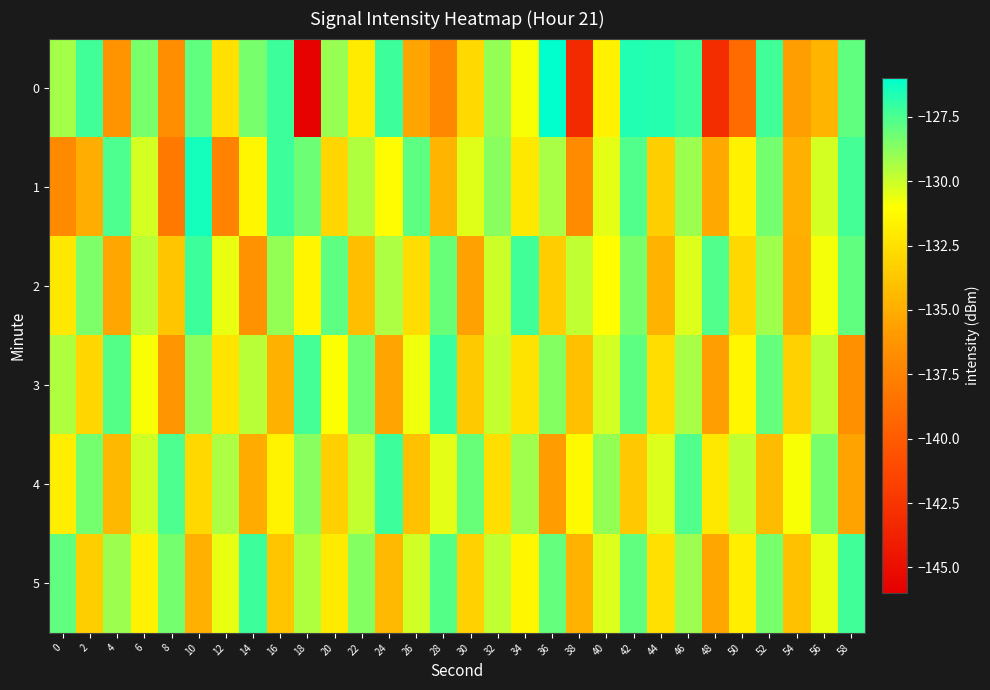

Which series has the largest total across all categories?

5